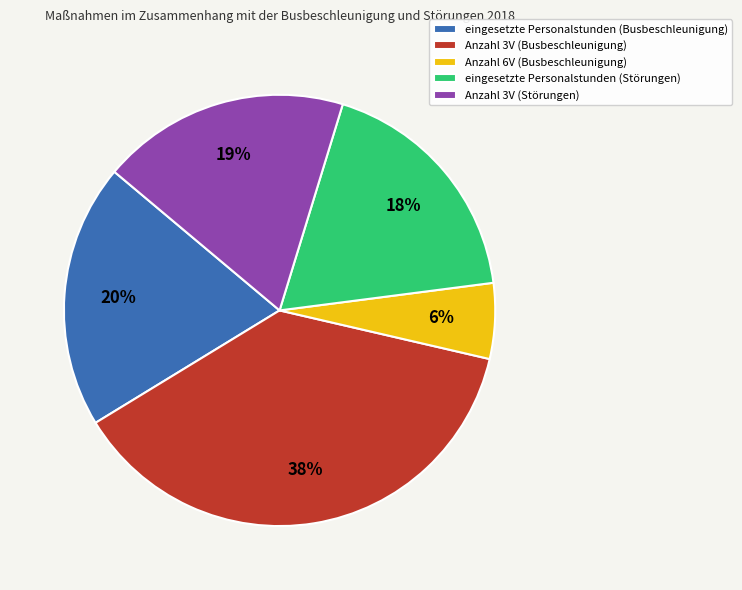

Between Anzahl 6V (Busbeschleunigung) and Anzahl 3V (Störungen), which is larger?

Anzahl 3V (Störungen)